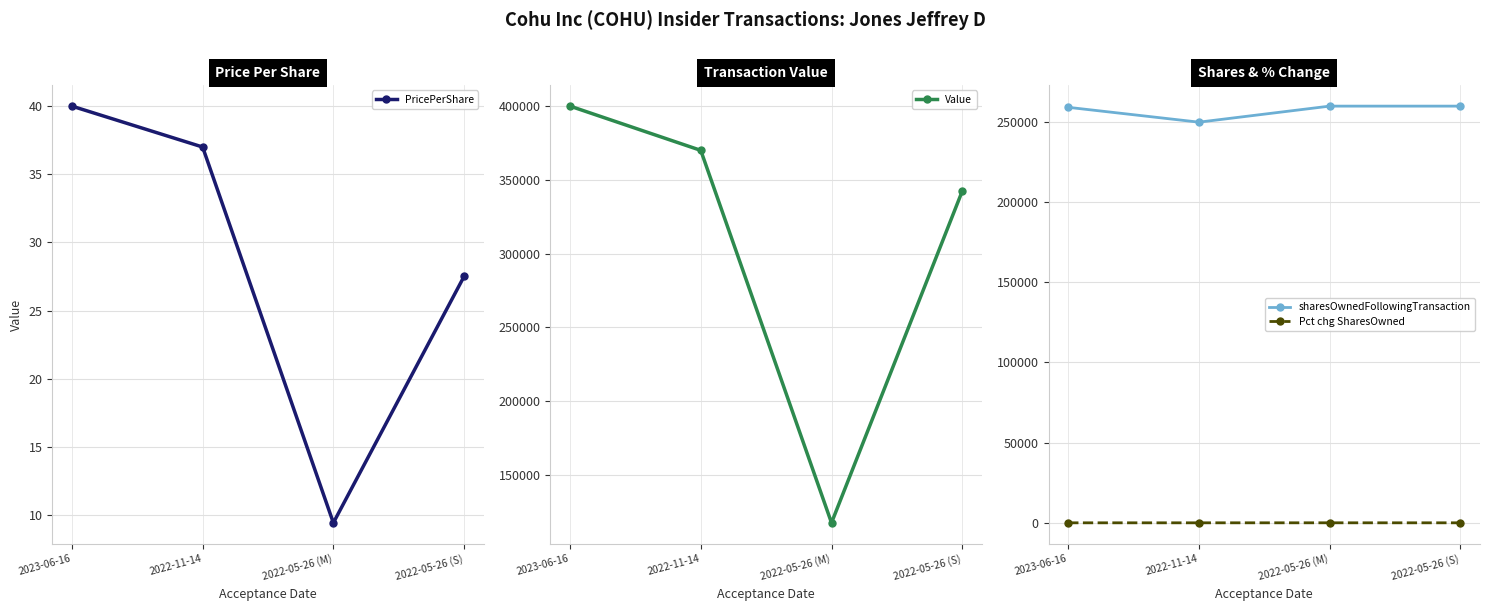

What is the sum of the Pct chg SharesOwned values at 2022-11-14 and 2022-05-26 (S)?

-9